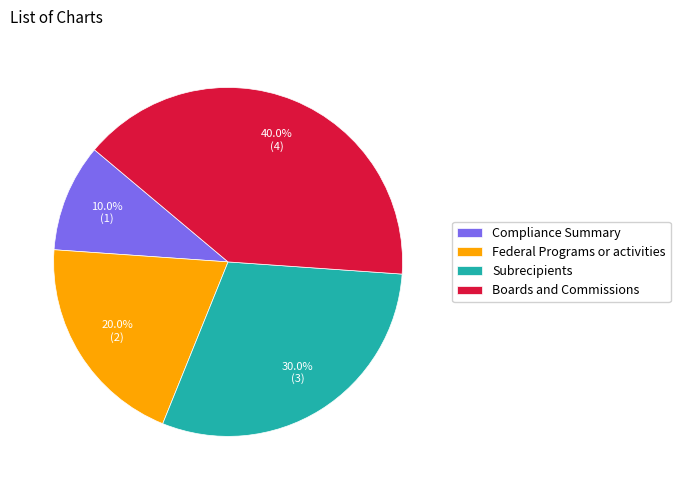

How many segments does this pie chart have?

4